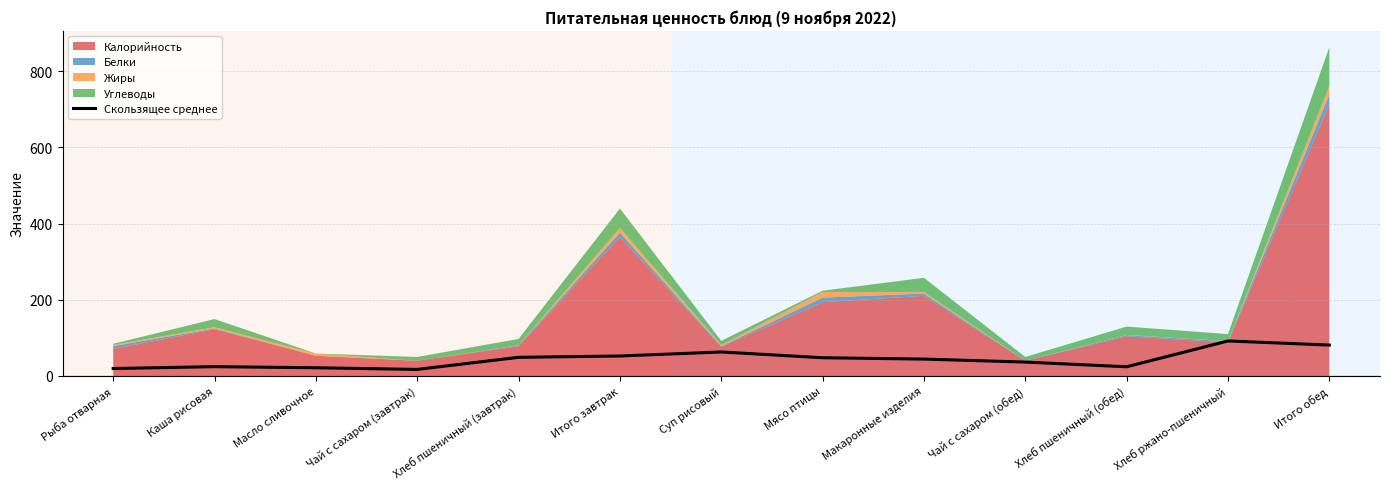

The value at Макаронные изделия is 78.4. True or false?

False